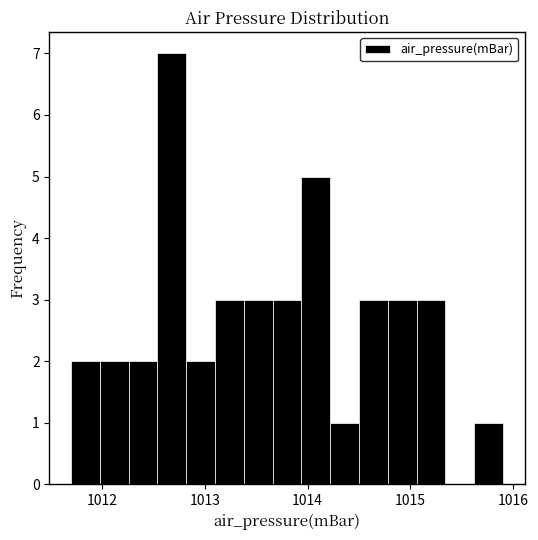

Around what value on the x-axis is the tallest bar? Give the approximate position of its centre, as read against the axis.

1012.7